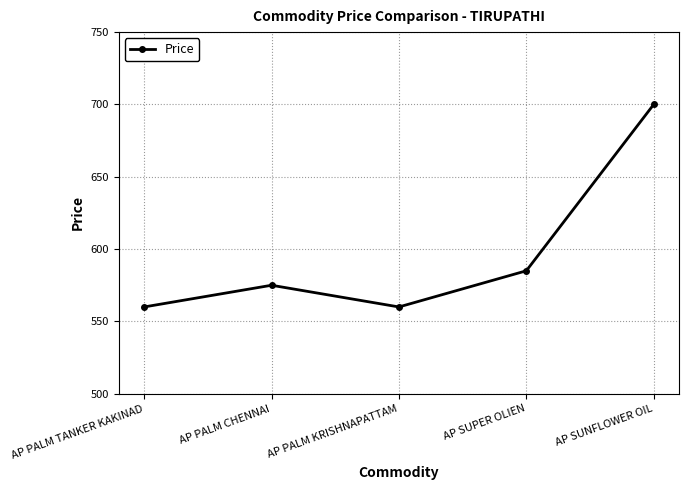

Reading left to right, what are all the values shown in this chart?

AP PALM TANKER KAKINAD=560	AP PALM CHENNAI=575	AP PALM KRISHNAPATTAM=560	AP SUPER OLIEN=585	AP SUNFLOWER OIL=700